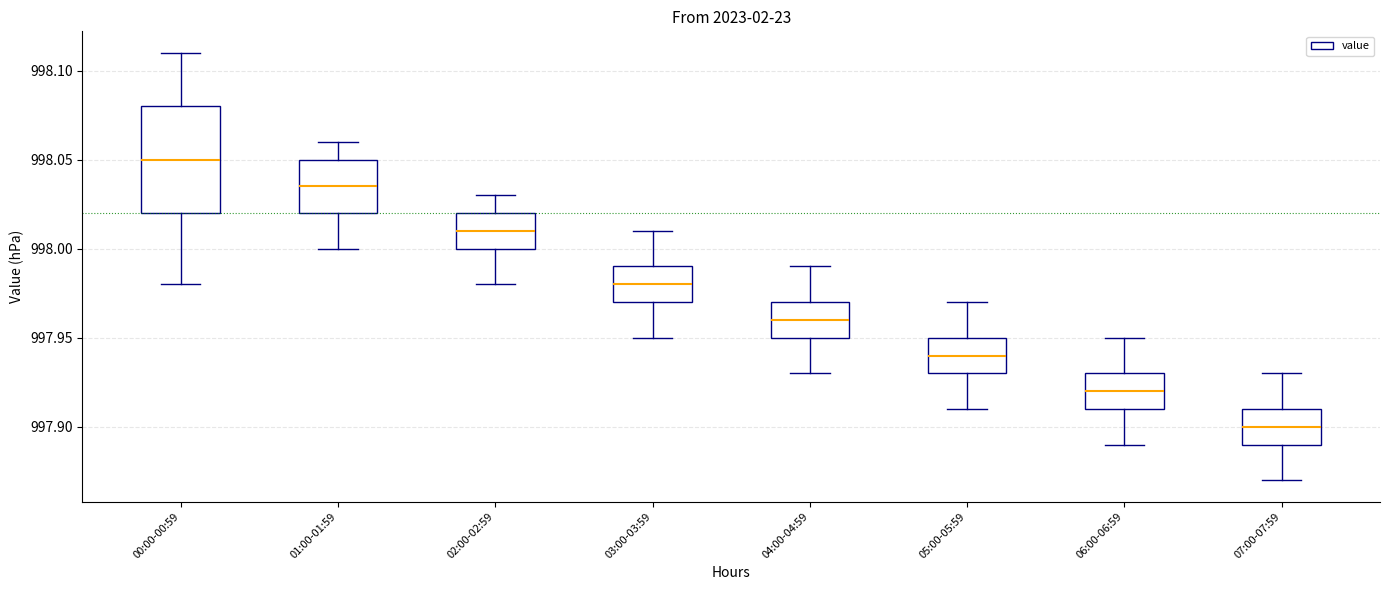

Which box has the lowest median line?

07:00-07:59